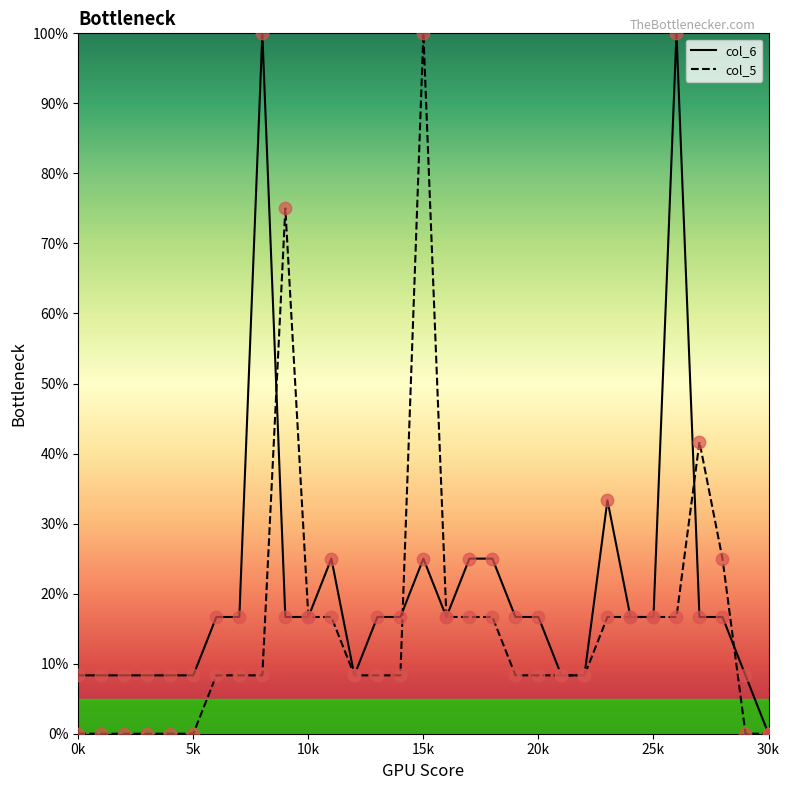

What are all the series names shown in the legend?

col_6, col_5